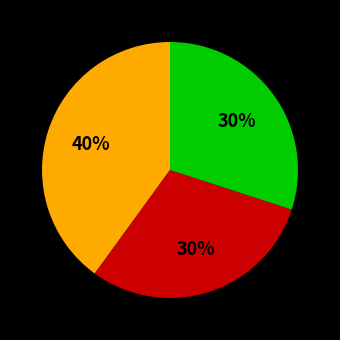

How many segments does this pie chart have?

3